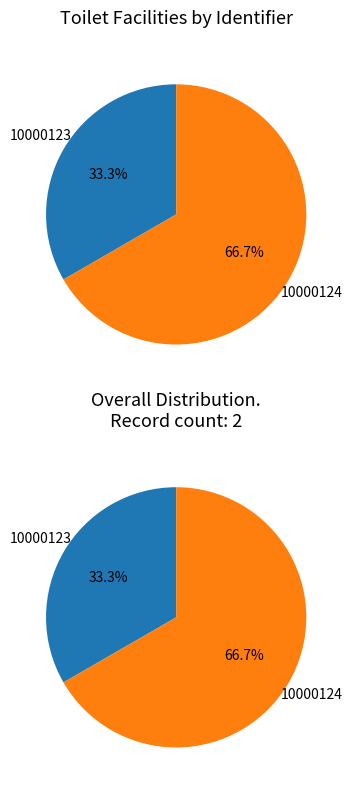

How many segments does this pie chart have?

2